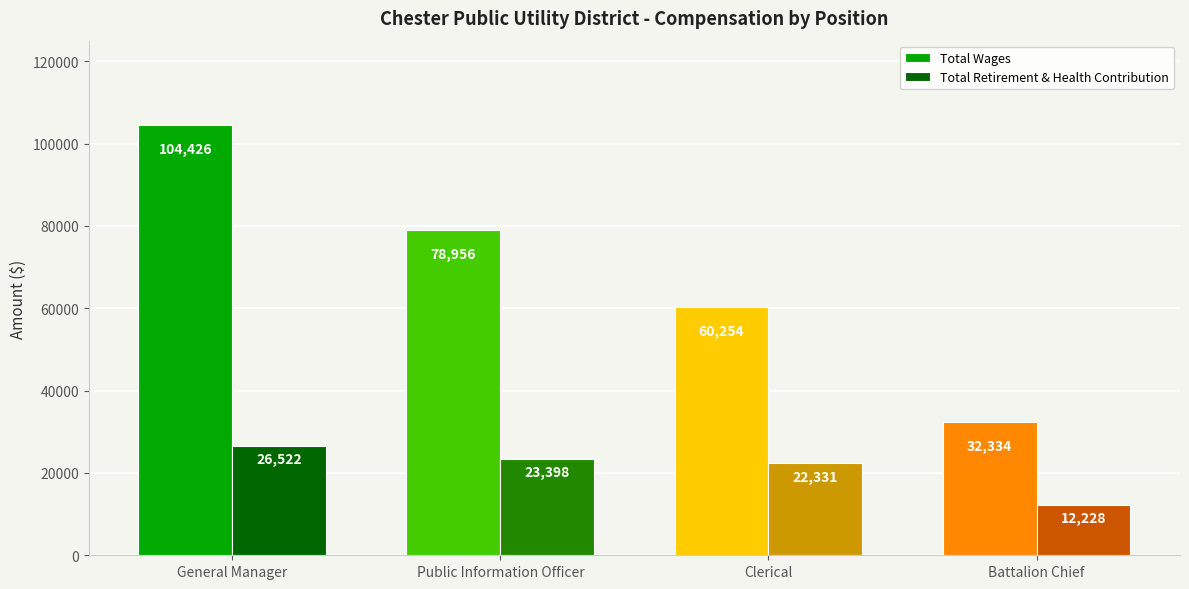

Reading left to right, list all the values displayed in this chart.

Total Wages: General Manager=104426	Public Information Officer=78956	Clerical=60254	Battalion Chief=32334
Total Retirement & Health Contribution: General Manager=26522	Public Information Officer=23398	Clerical=22331	Battalion Chief=12228